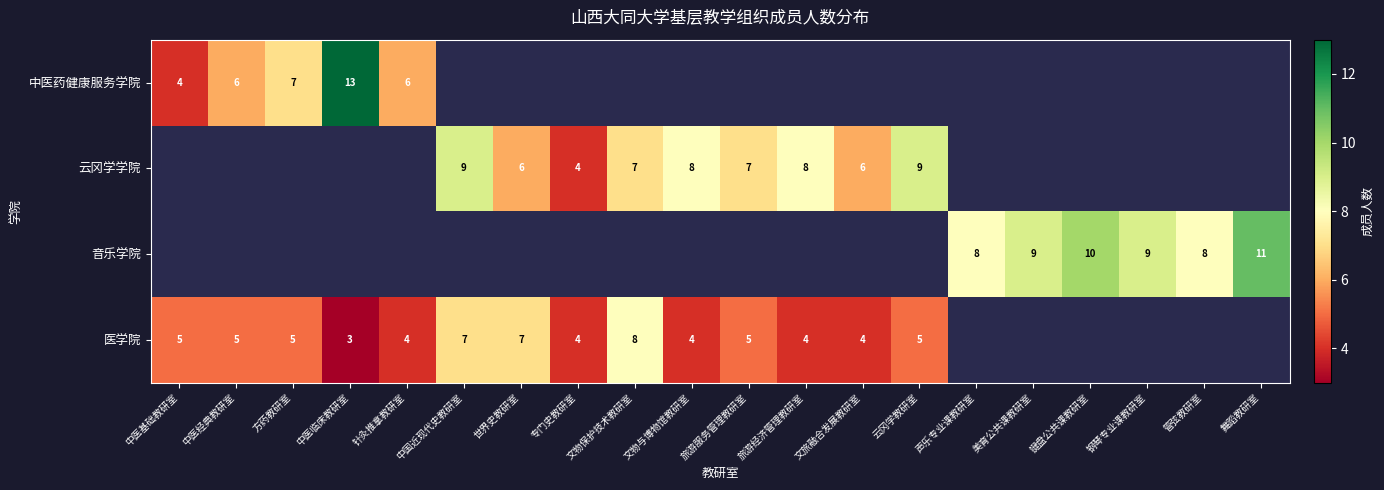

The value of 音乐学院 at 声乐专业课教研室 is 2. True or false?

False